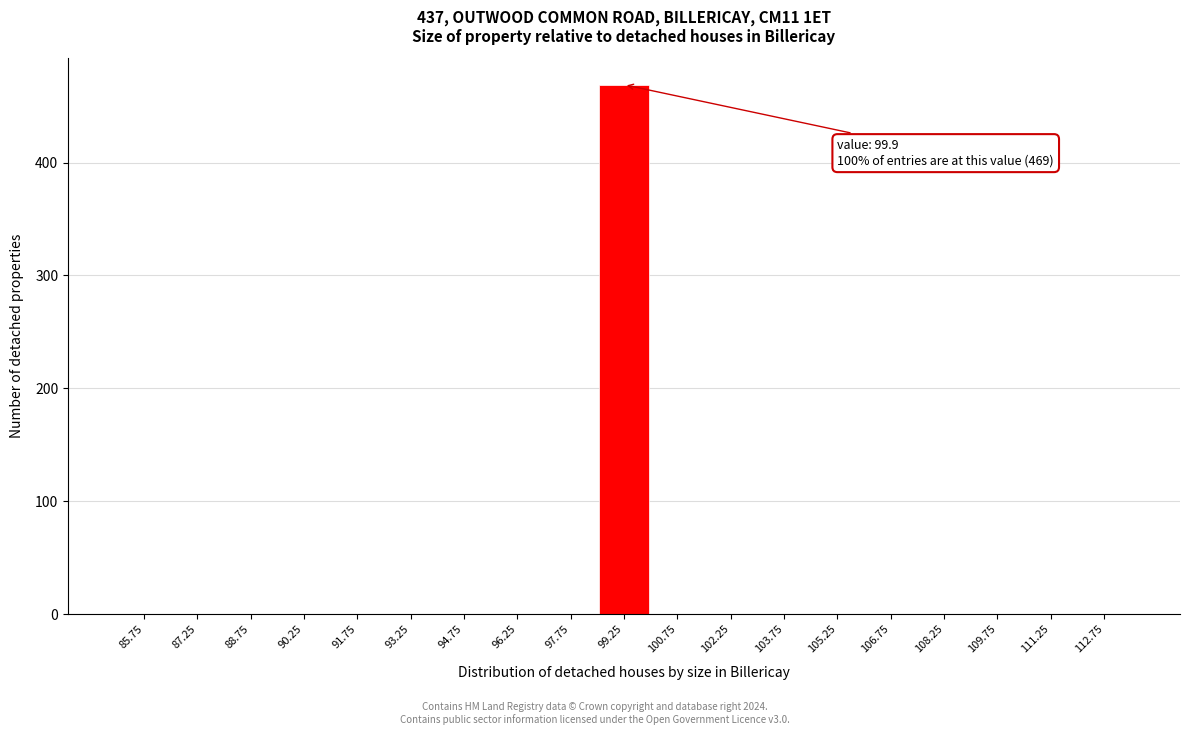

Which range on the x-axis has the tallest bar?

98.5 to 100.0